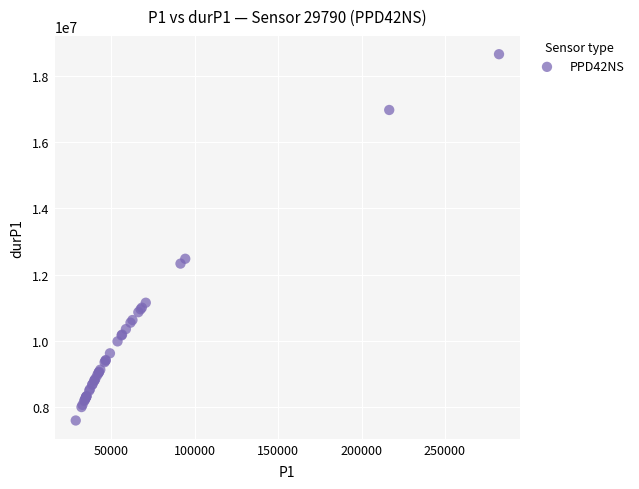

What Y value in the scatter plot is closest to 13127648?

12480310